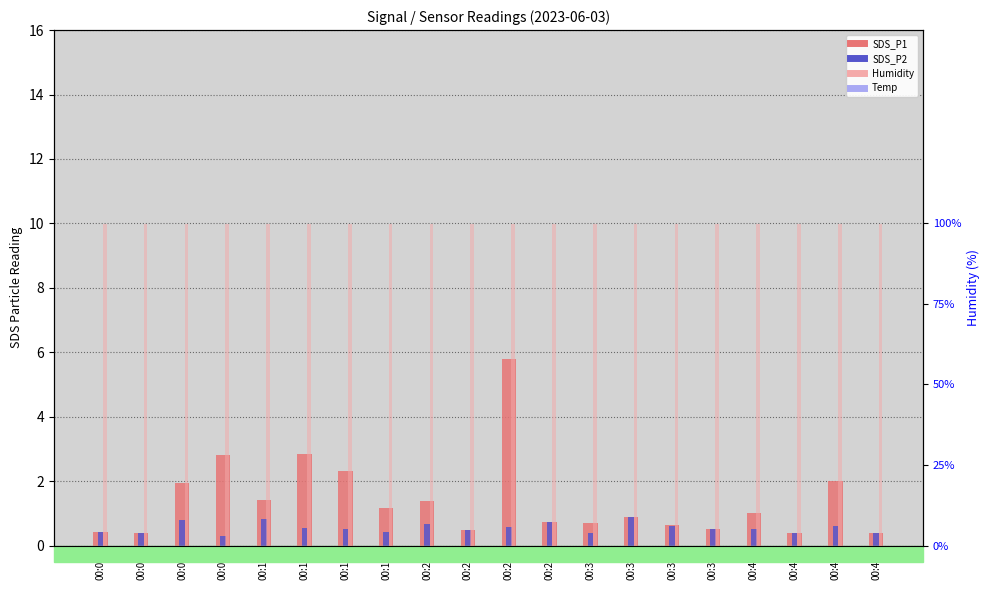

What is the spread (max minus min) of values at 00:16?

99.4